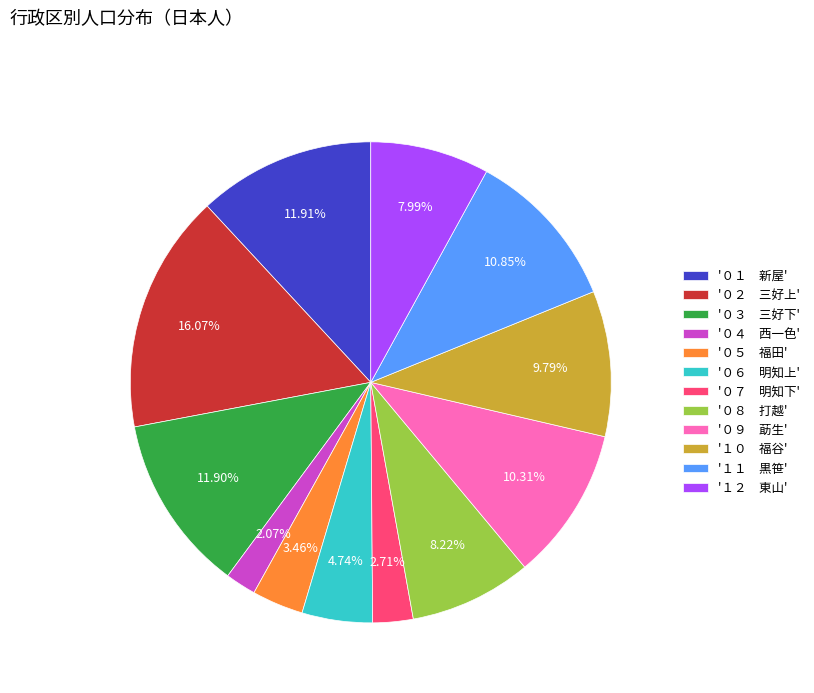

Approximately how many times larger is the value at '０７ 明知下' compared to '０８ 打越'?

0.3